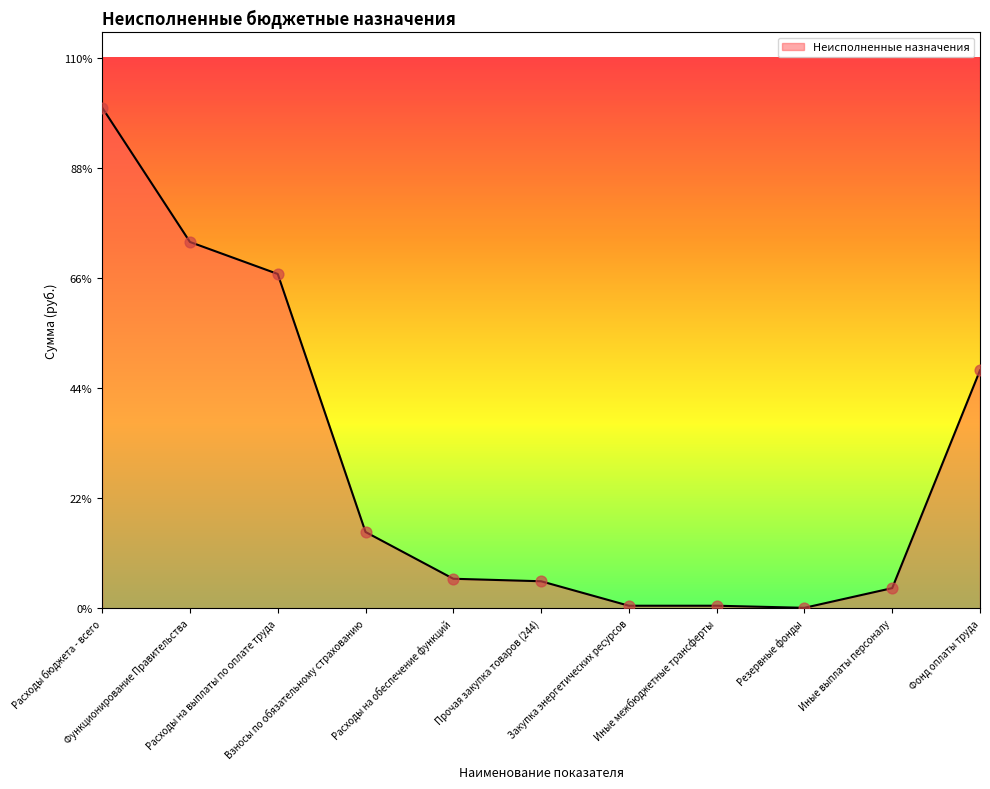

What is the change in value from Расходы на обеспечение функций to Иные выплаты персоналу?

-114054.5